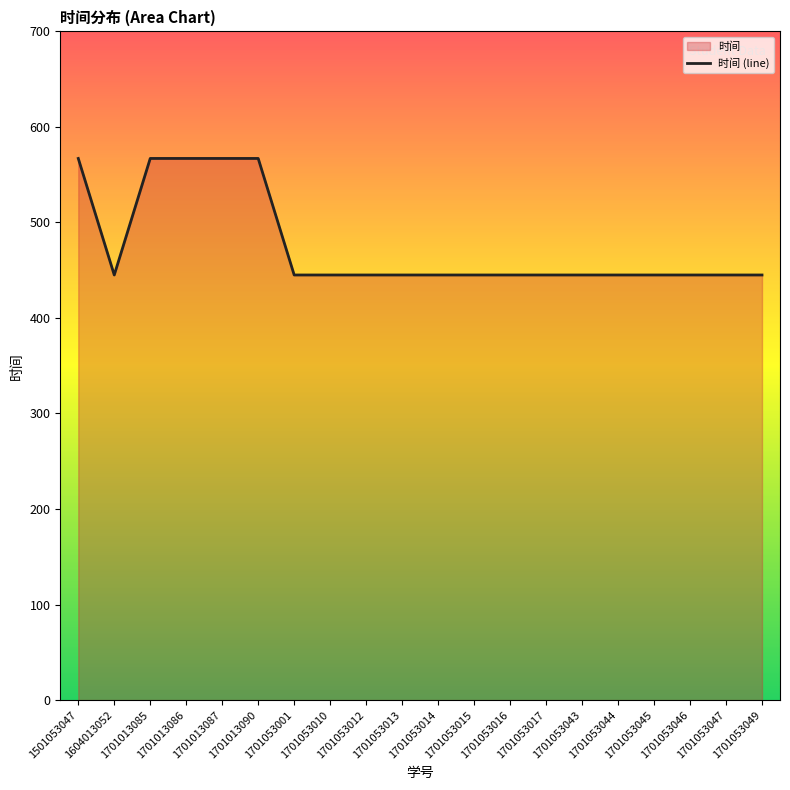

Reading left to right, list all the values displayed in this chart.

567	445	567	567	567	567	445	445	445	445	445	445	445	445	445	445	445	445	445	445